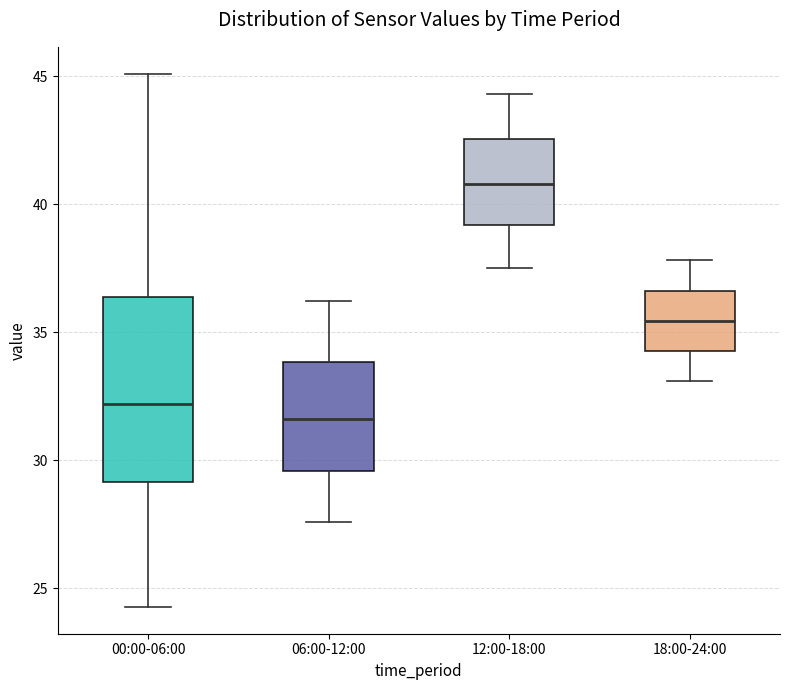

Reading left to right, transcribe this box plot: for each box, give where its median line is, the range the box spans, and where its two whiskers end, as read against the y-axis. The values are not printed on the chart, so give them approximately, as read against the axis.

00:00-06:00: median 32.0, box 29.0 to 36.5, whiskers 24.5 to 45.0
06:00-12:00: median 31.5, box 29.5 to 34.0, whiskers 27.5 to 36.0
12:00-18:00: median 41.0, box 39.0 to 42.5, whiskers 37.5 to 44.5
18:00-24:00: median 35.5, box 34.5 to 36.5, whiskers 33.0 to 38.0